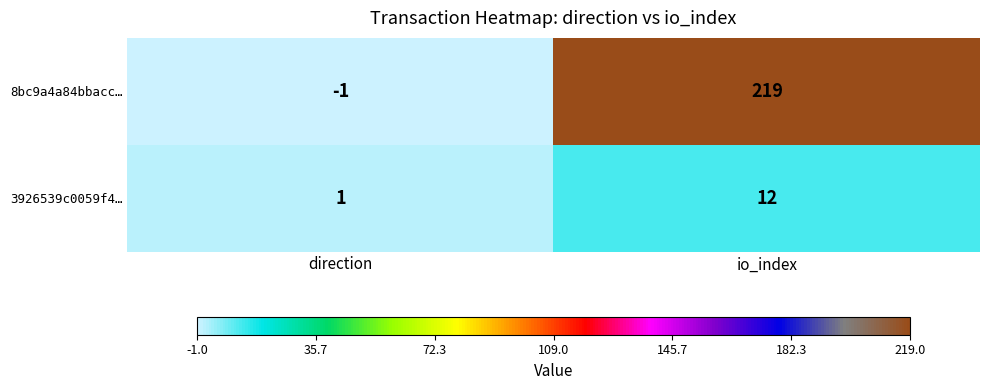

Reading left to right, list all the values displayed in this chart.

8bc9a4a84bbacc…: direction=-1	io_index=219
3926539c0059f4…: direction=1	io_index=12